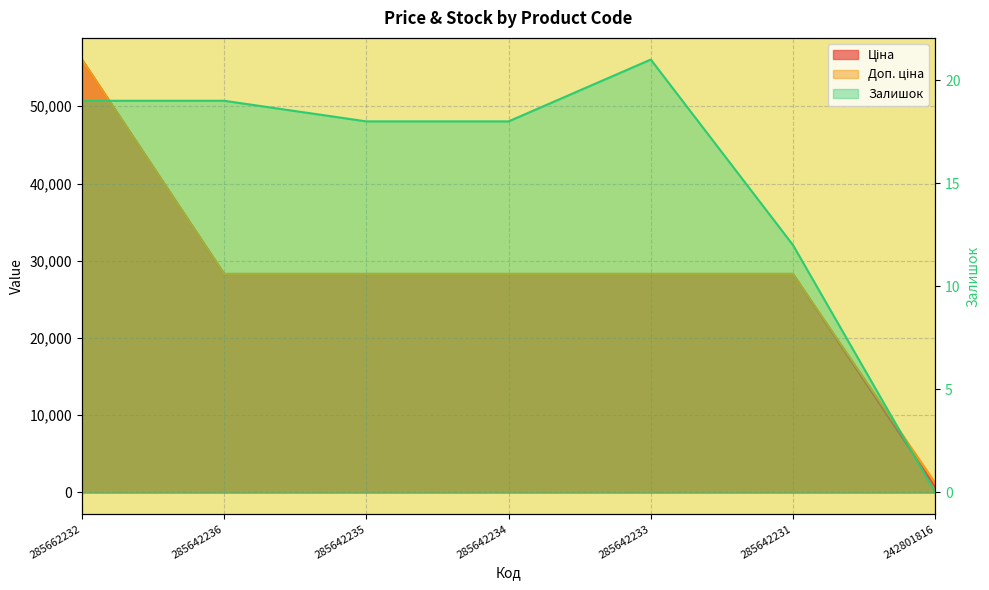

The Ціна series shows 41638.4 at 285642234. True or false?

False